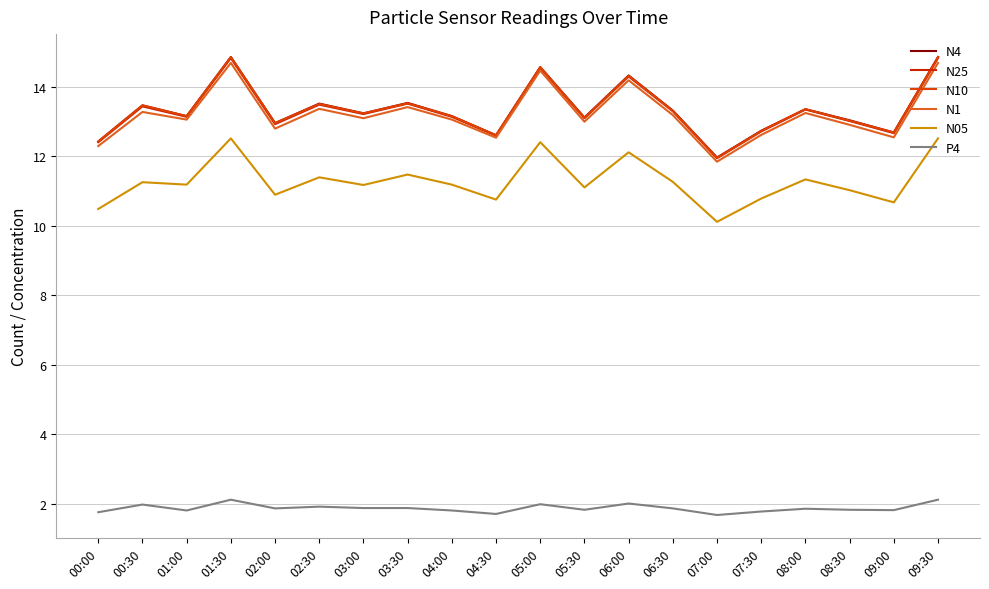

Does the chart display data point markers on the line(s)?

No